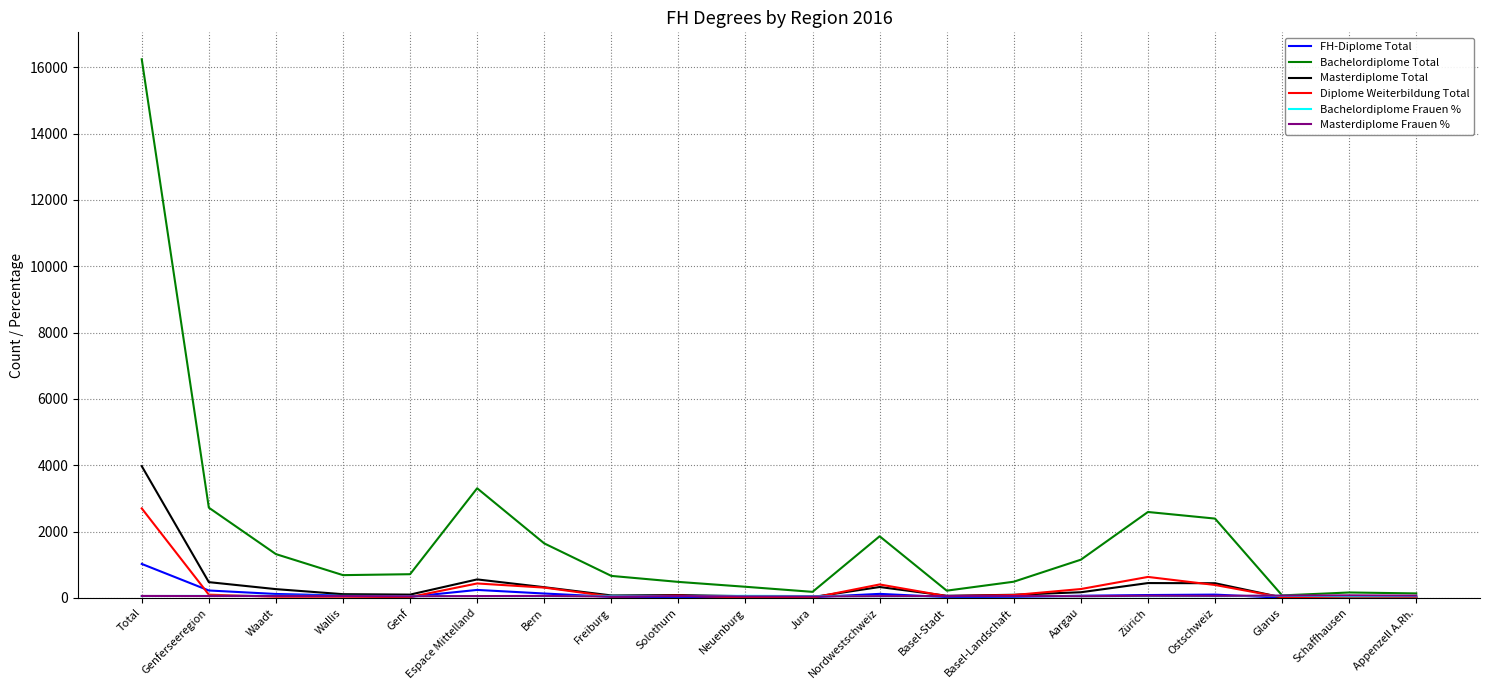

Which series has the largest total across all categories?

Bachelordiplome Total